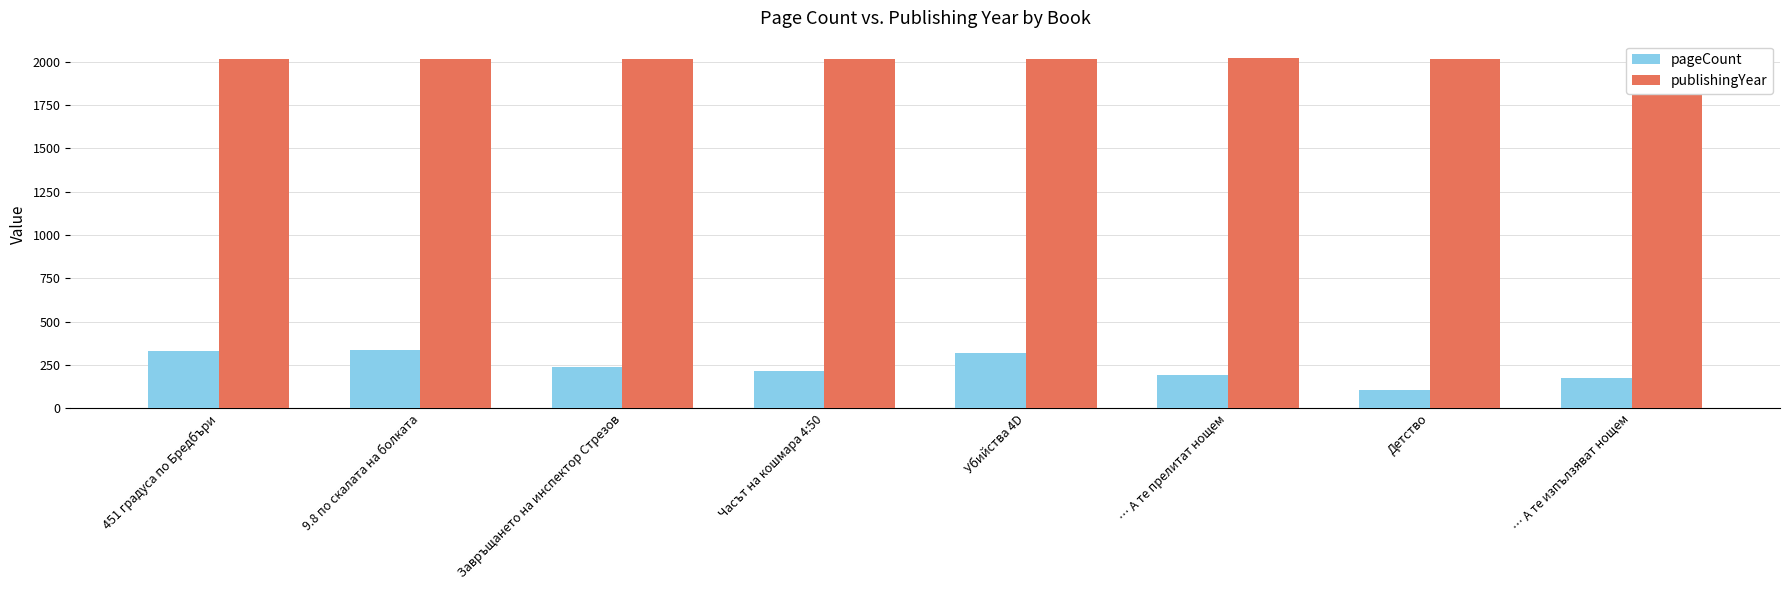

What is the label of the 6th bar from the right?

Завръщането на инспектор Стрезов